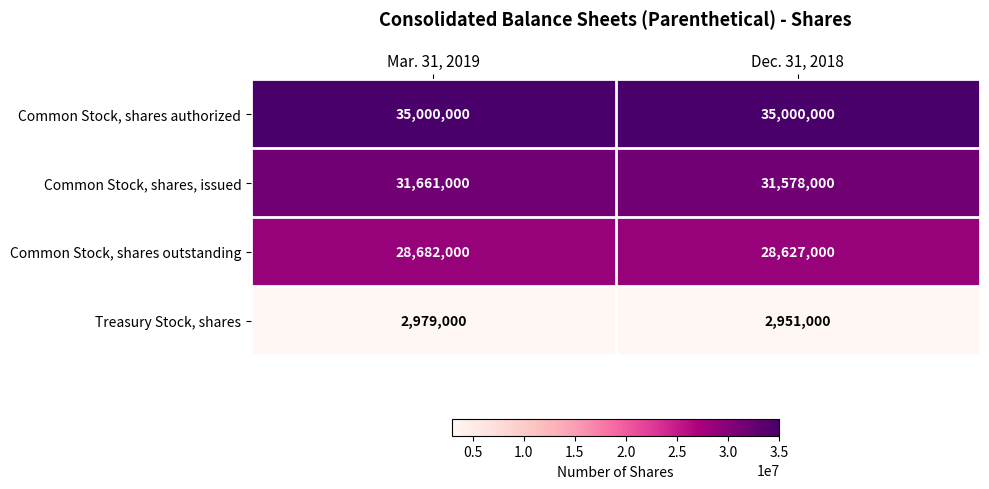

Is it true that Treasury Stock, shares equals 4713450 at Dec. 31, 2018?

False